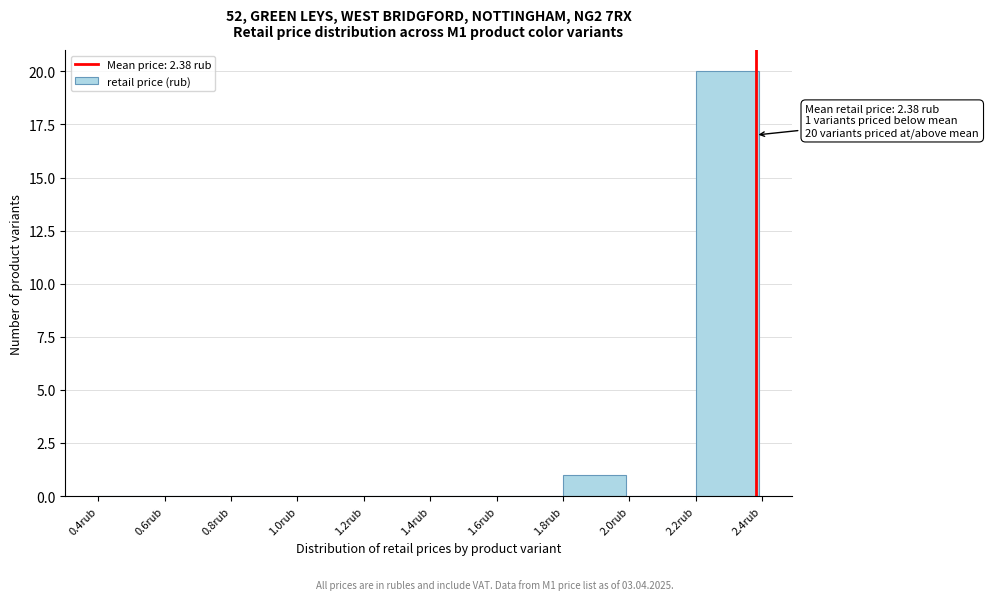

Which range on the x-axis has the tallest bar?

2.2 to 2.4